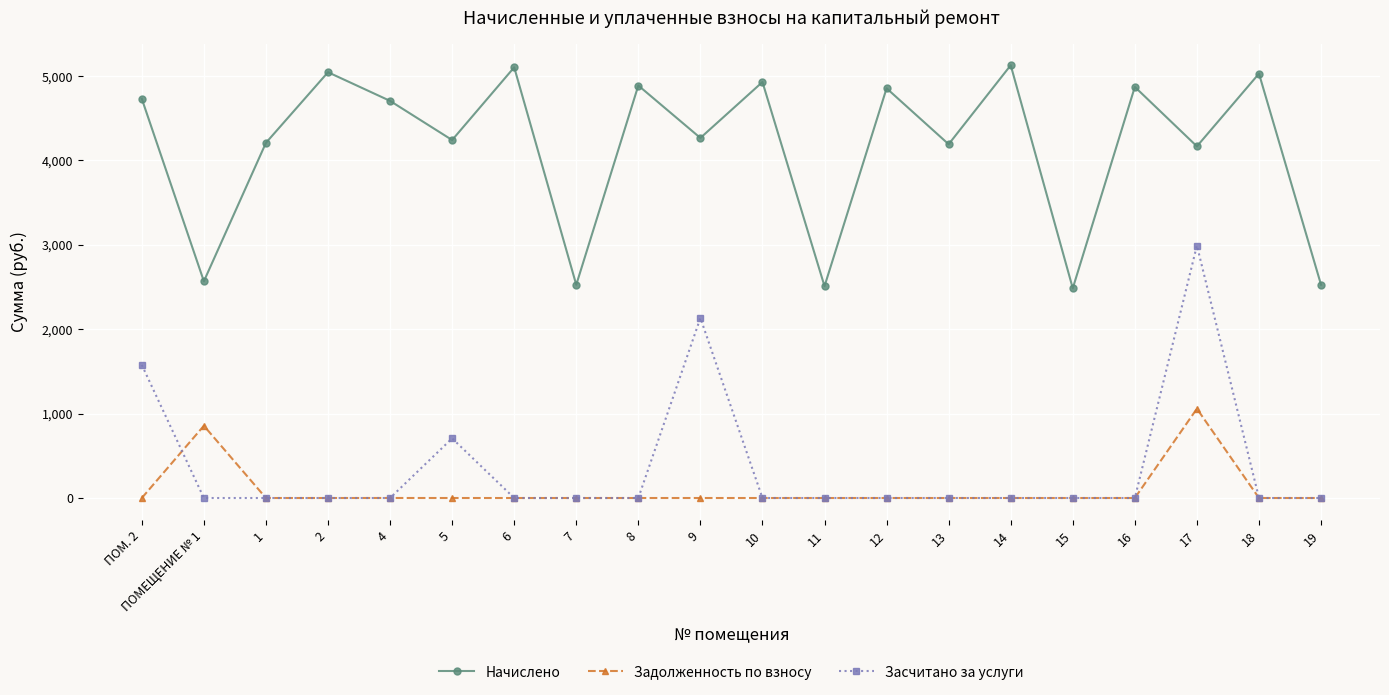

True or false: Засчитано за услуги and Начислено cross at least once.

False